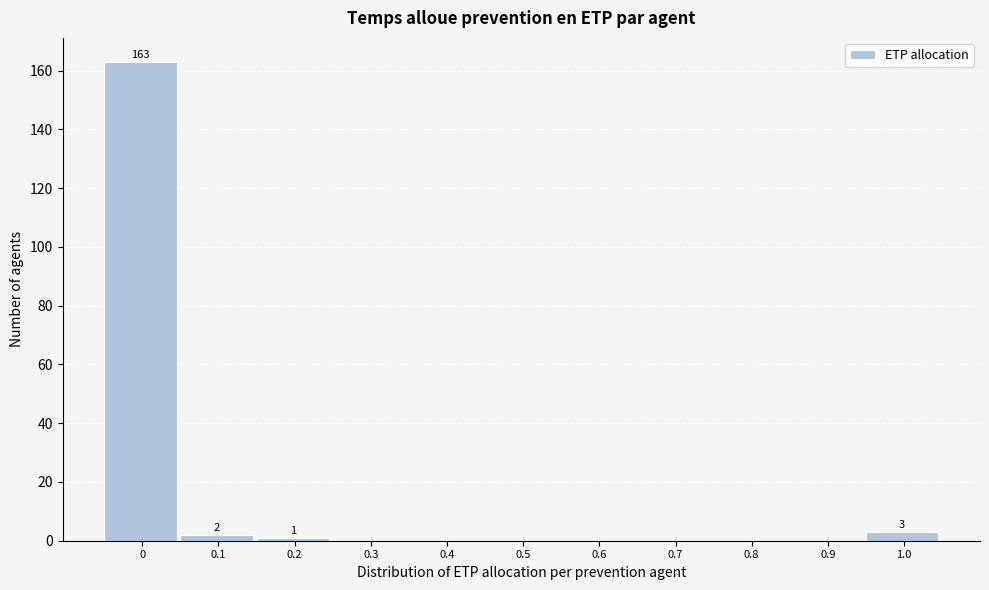

Reading left to right, list all the values displayed in this chart.

0=163	0.1=2	0.2=1	0.3=0	0.4=0	0.5=0	0.6=0	0.7=0	0.8=0	0.9=0	1.0=3